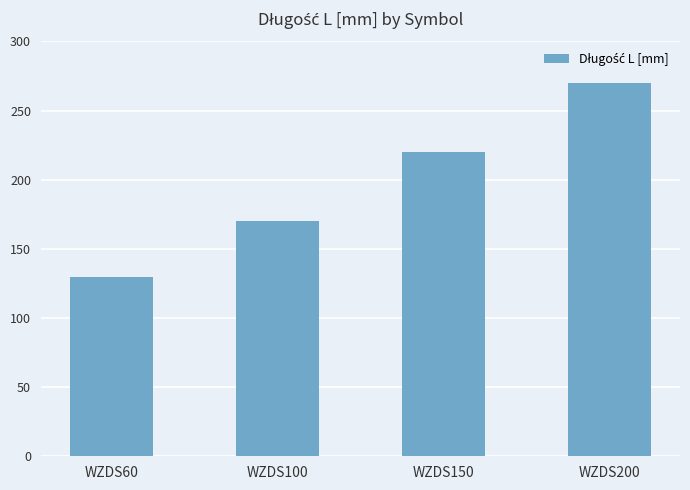

The chart shows a value of 124 at WZDS200. True or false?

False